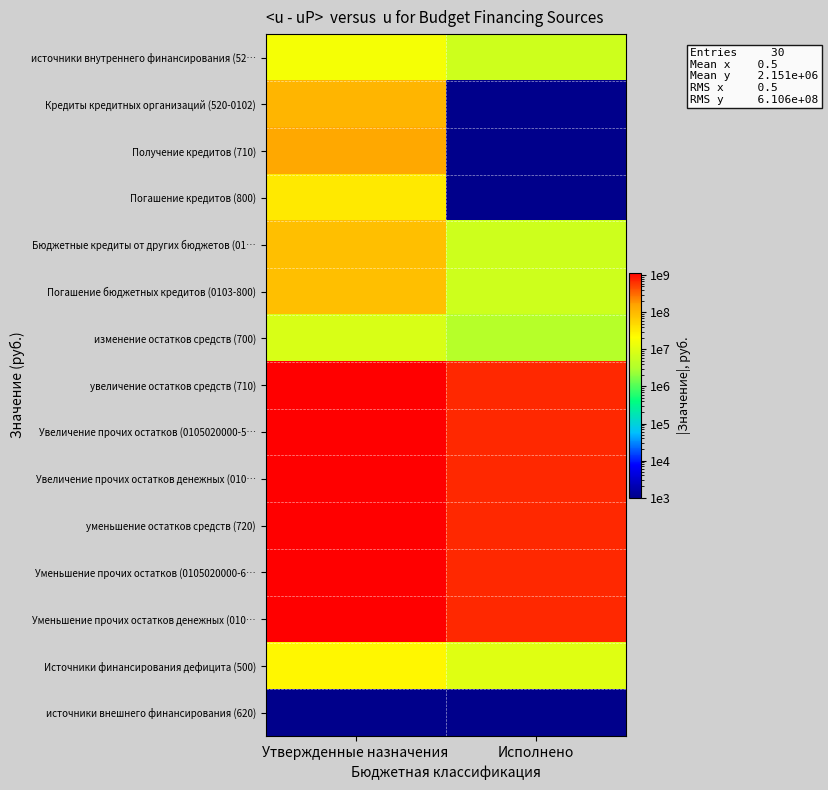

What is the maximum value shown in the chart?

1178649427.7